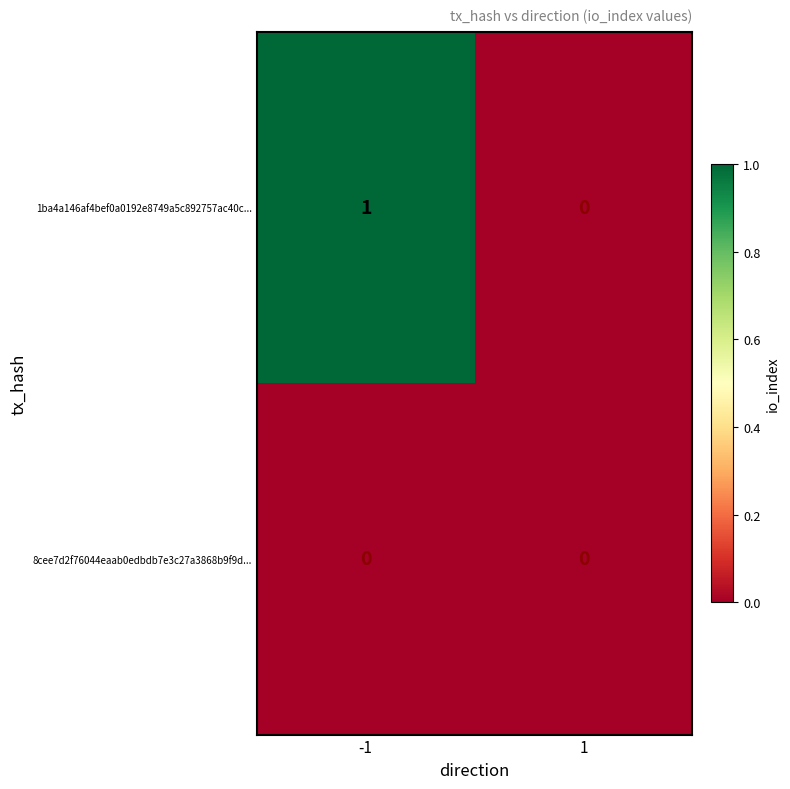

Rank the series by their maximum value, from highest to lowest.

1ba4a146af4bef0a0192e8749a5c892757ac40c..., 8cee7d2f76044eaab0edbdb7e3c27a3868b9f9d...